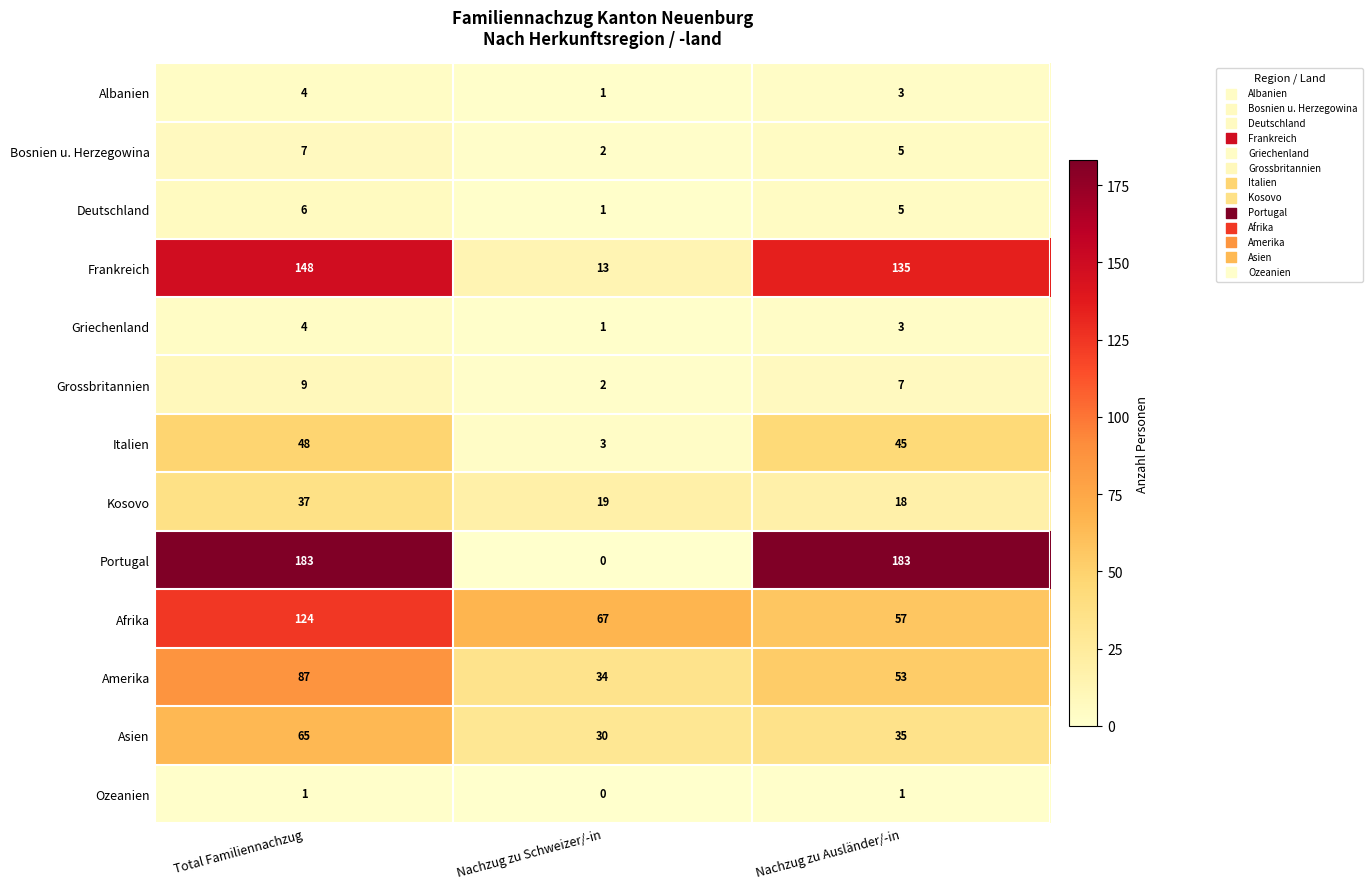

At which label does Italien reach its minimum?

Nachzug zu Schweizer/-in